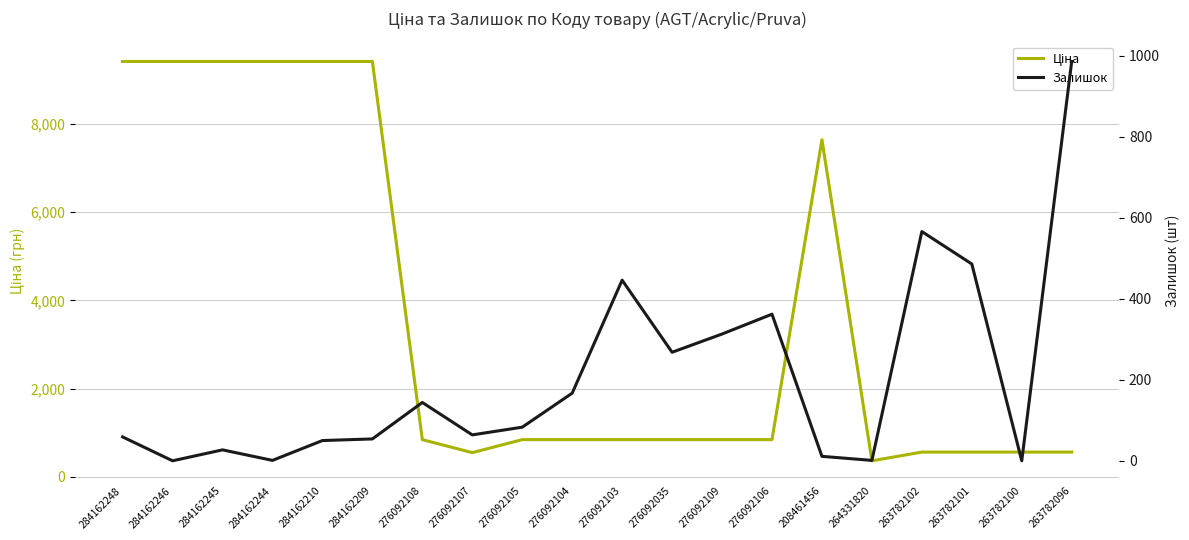

Rank the series by their average value, from lowest to highest.

Залишок, Ціна